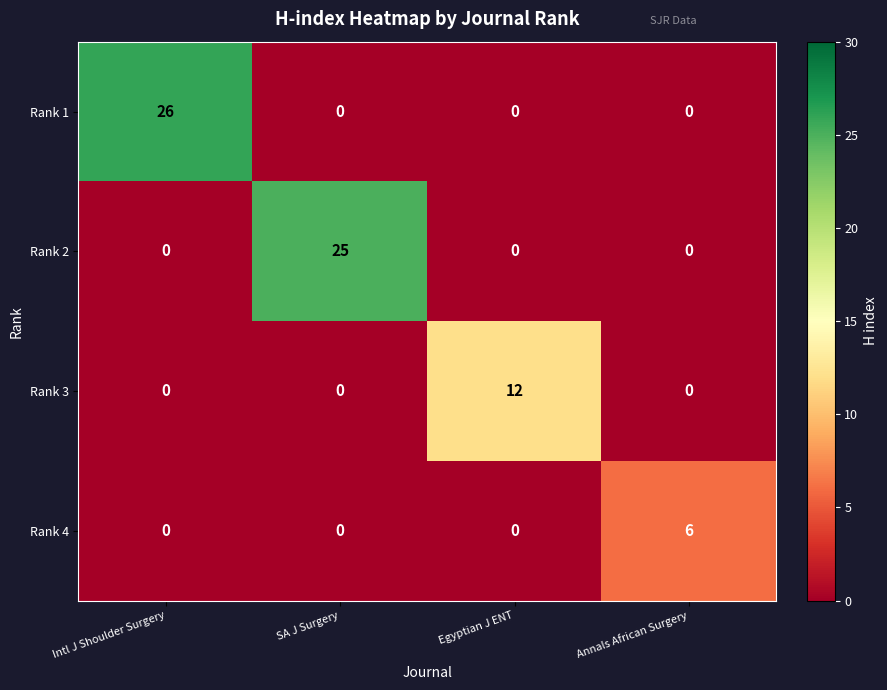

Is it true that Rank 3 equals 7 at Egyptian J ENT?

False